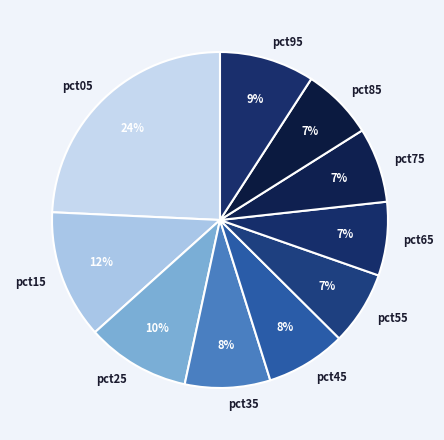

How many slices are in this pie chart?

10